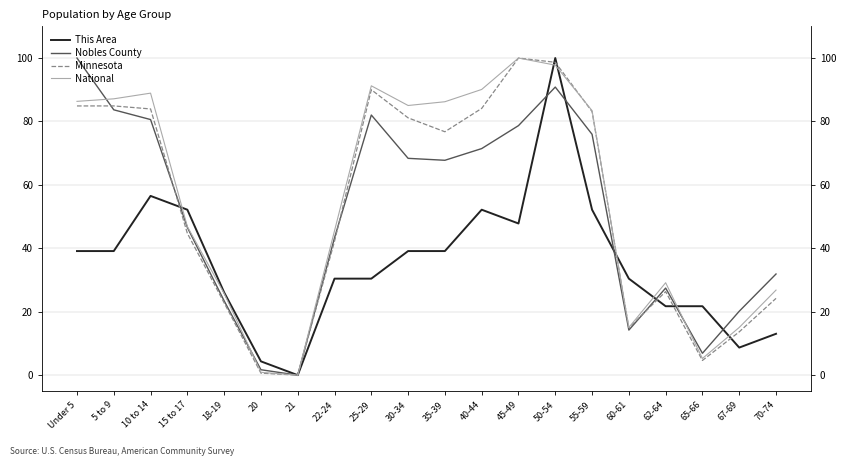

What position from the right is 22-24?

13